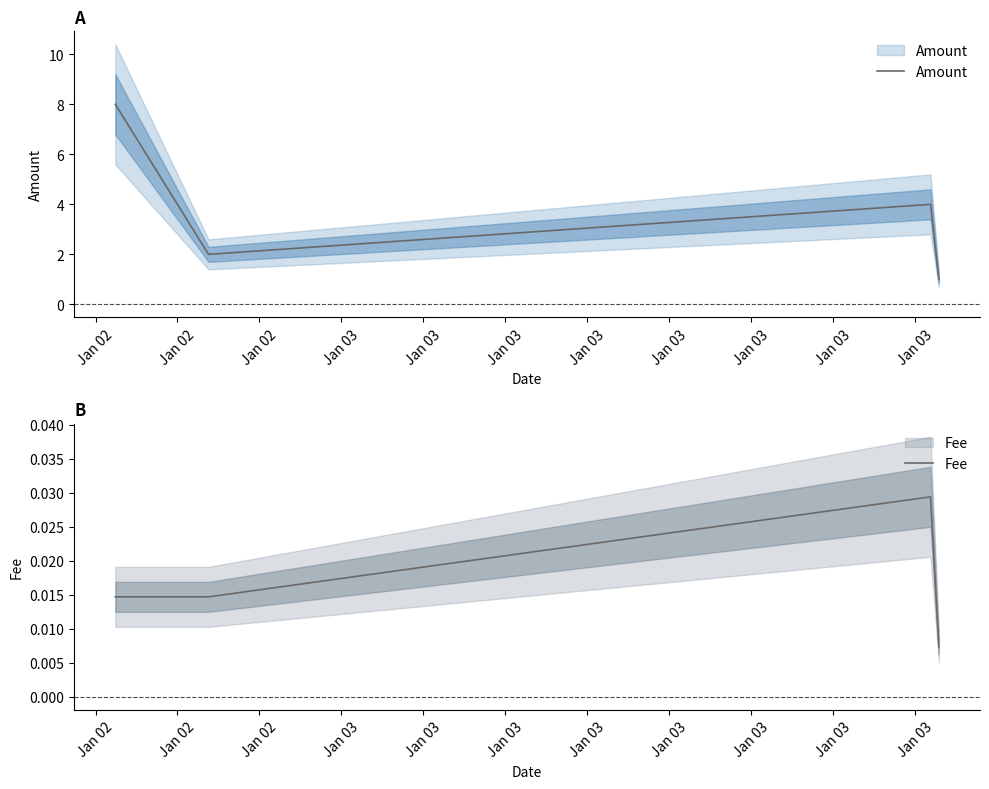

True or false: Amount and Fee cross at least once.

False